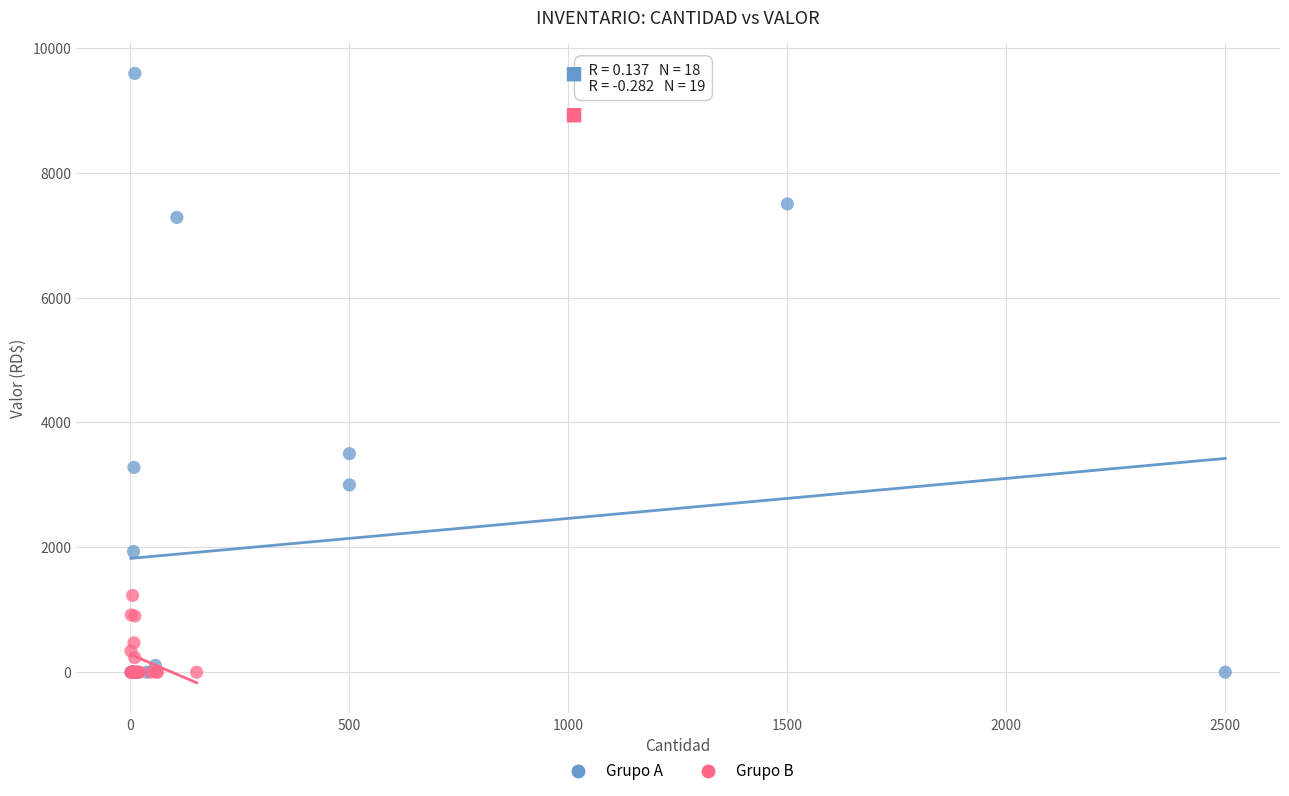

What are all the series names shown in the legend?

Grupo A, Grupo B